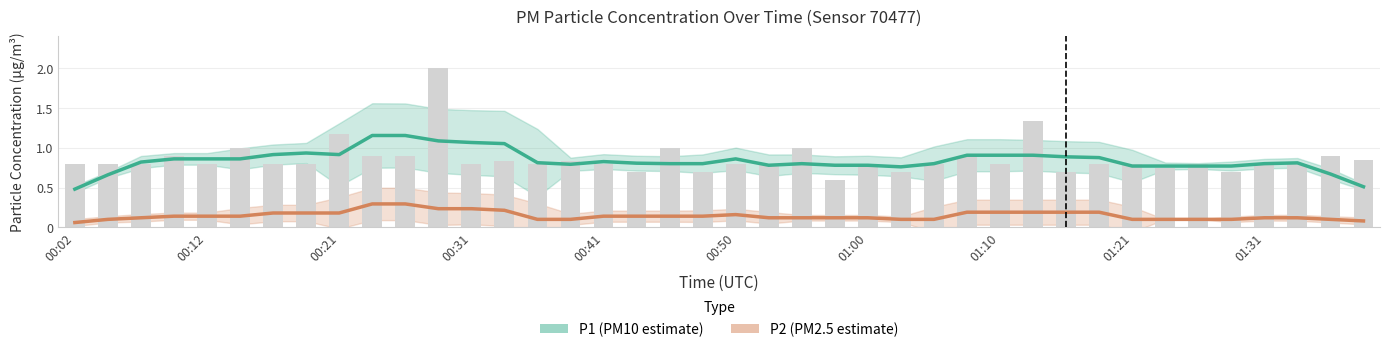

Is the value of P2 (PM2.5 estimate) at 10 greater than the value of P1 (PM10 estimate) at 12?

No